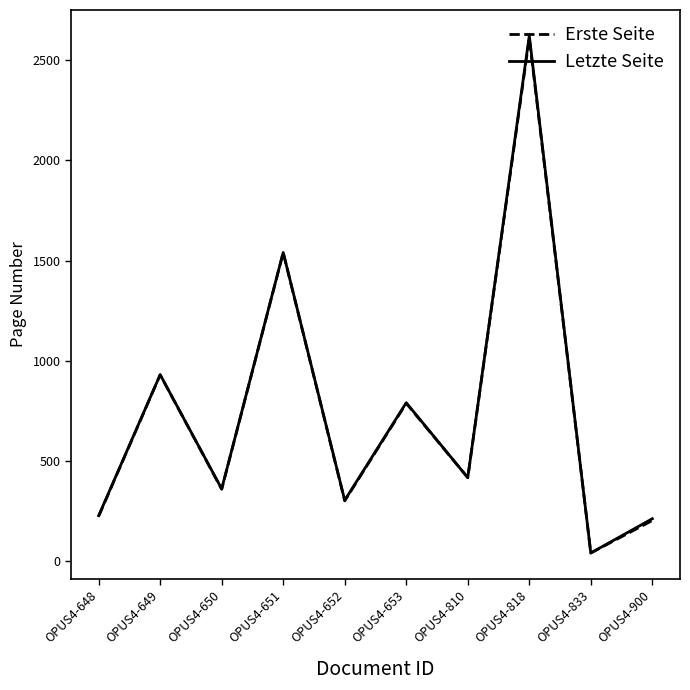

In Letzte Seite, how many points are lower than both neighbors (excluding endpoints)?

4